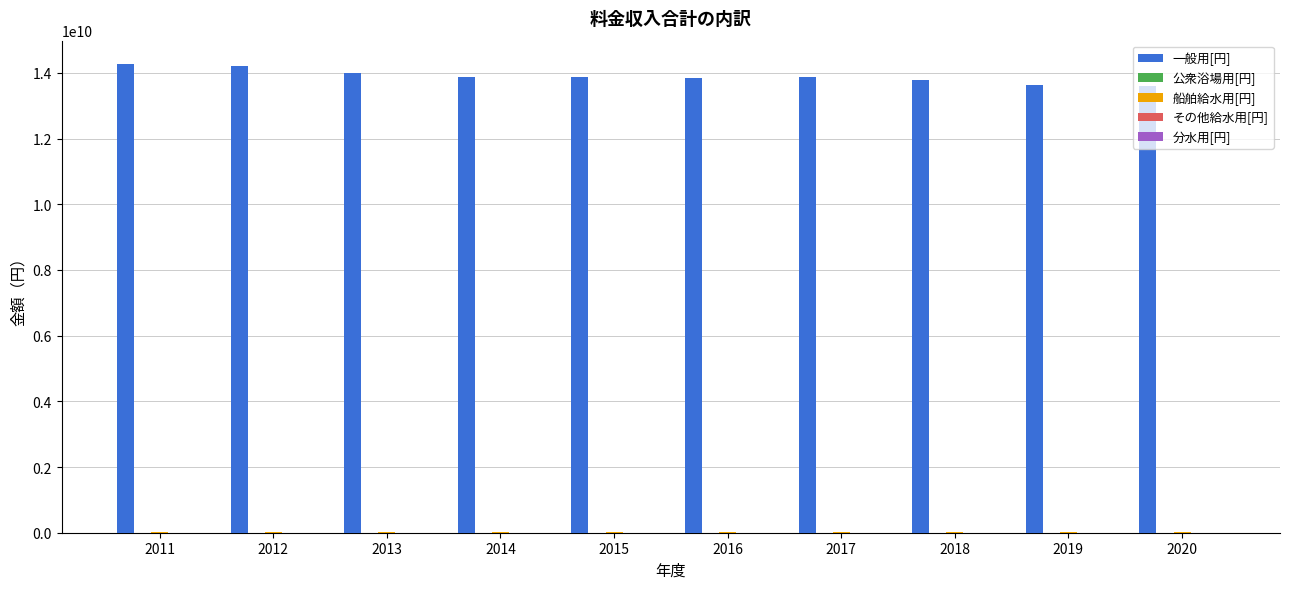

Which series has the largest total across all categories?

一般用[円]